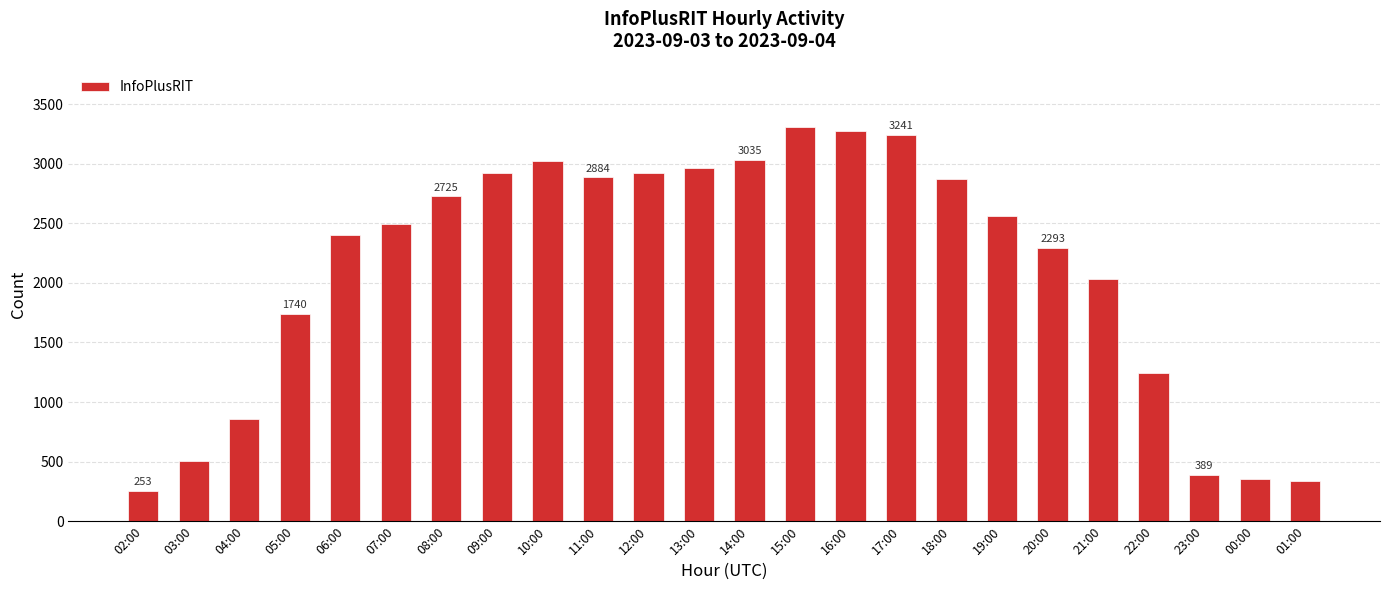

Which label corresponds to the smallest value in the chart?

02:00